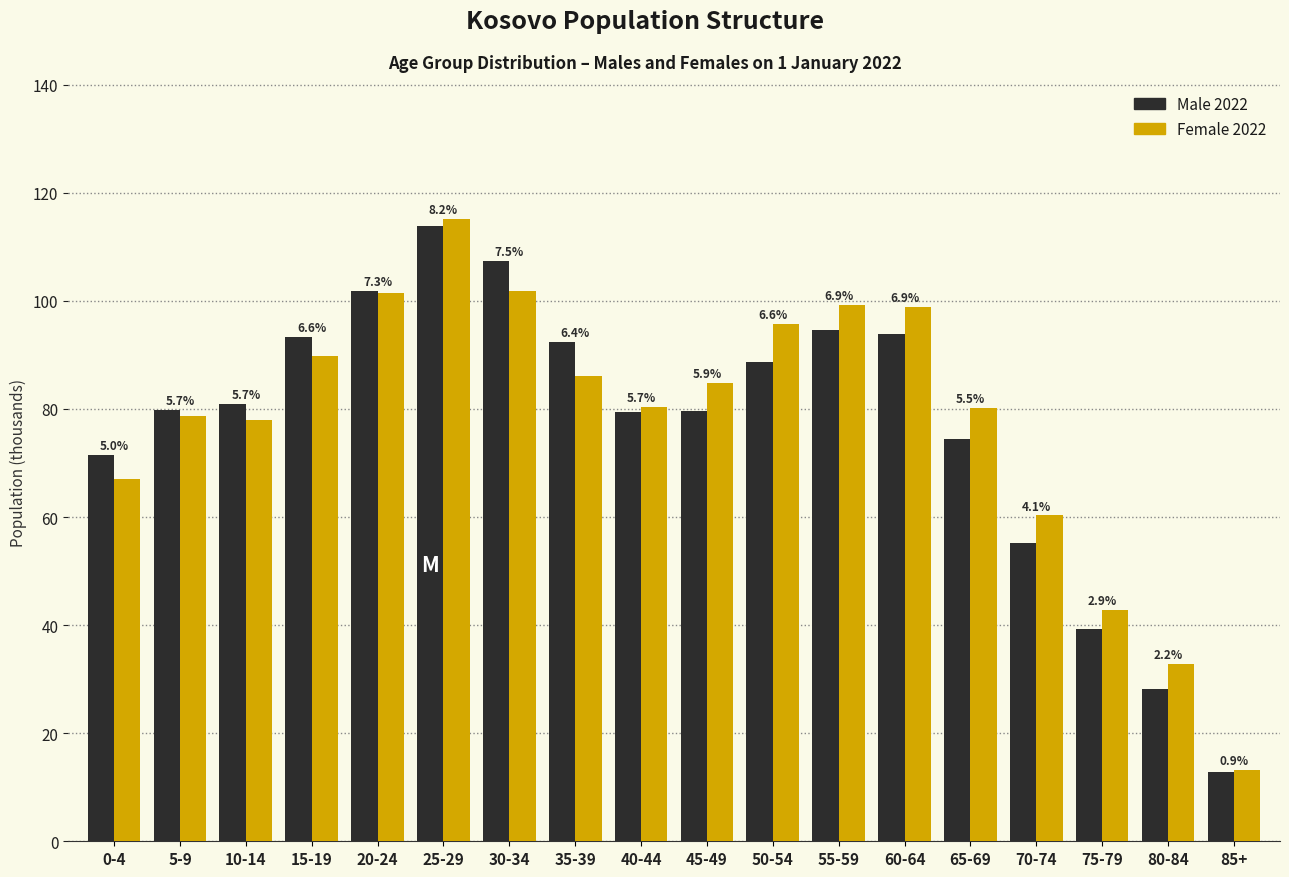

How many bars are there in total?

36